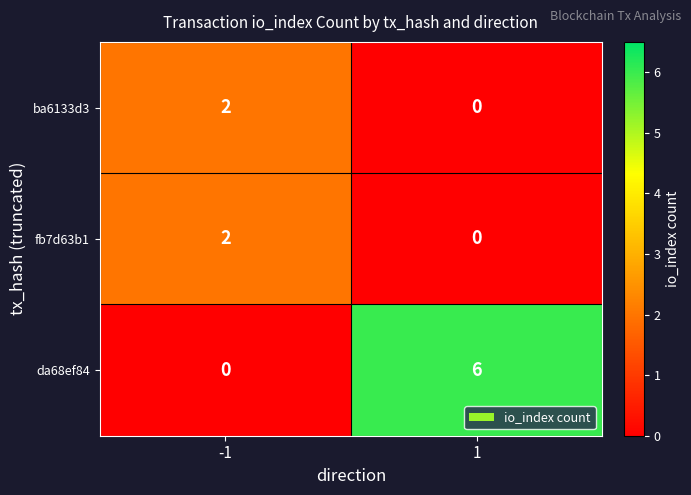

What is the difference between the highest and lowest values at 1?

6